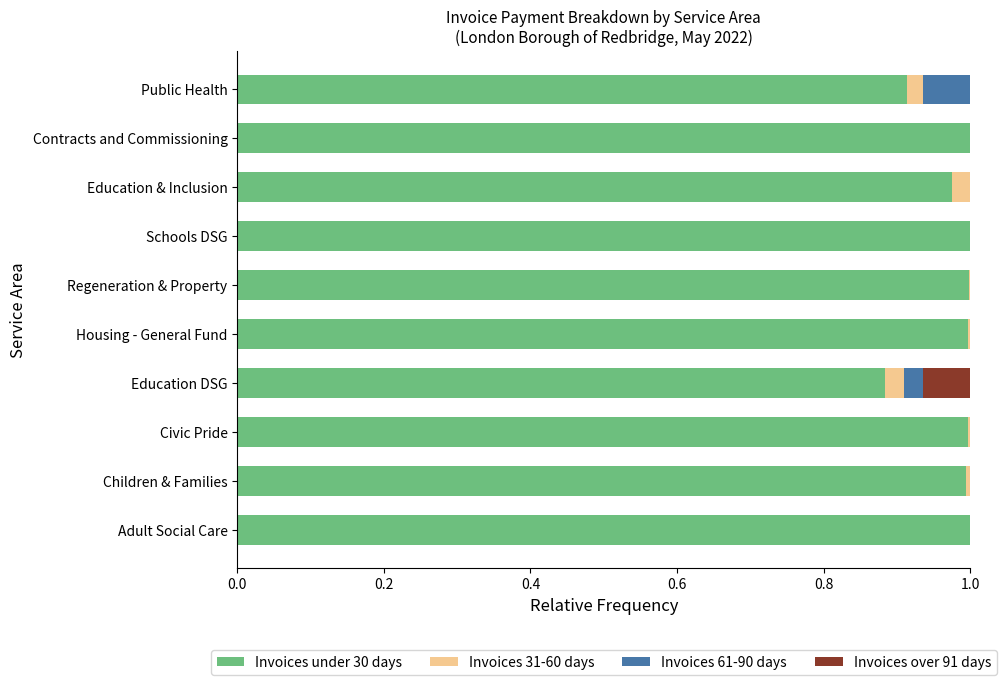

At how many categories does at least one series exceed 0?

10